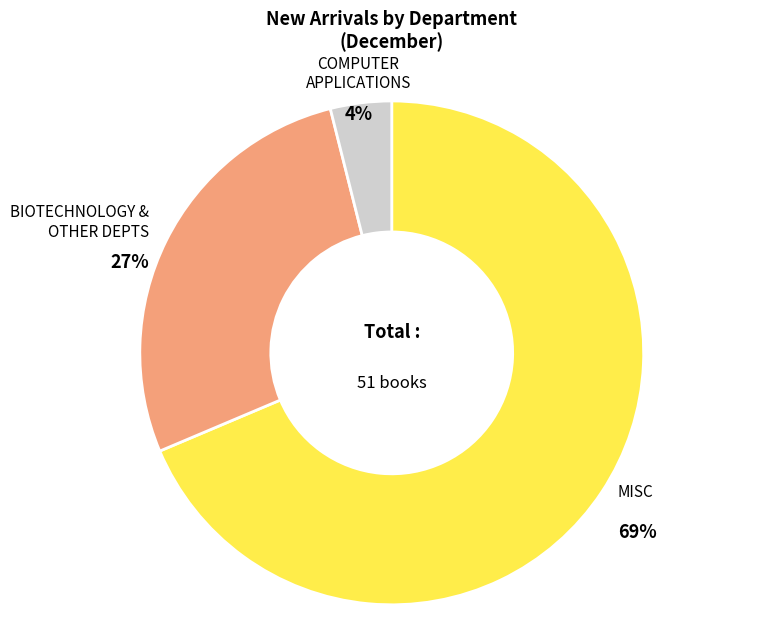

Does any single category account for the majority?

Yes